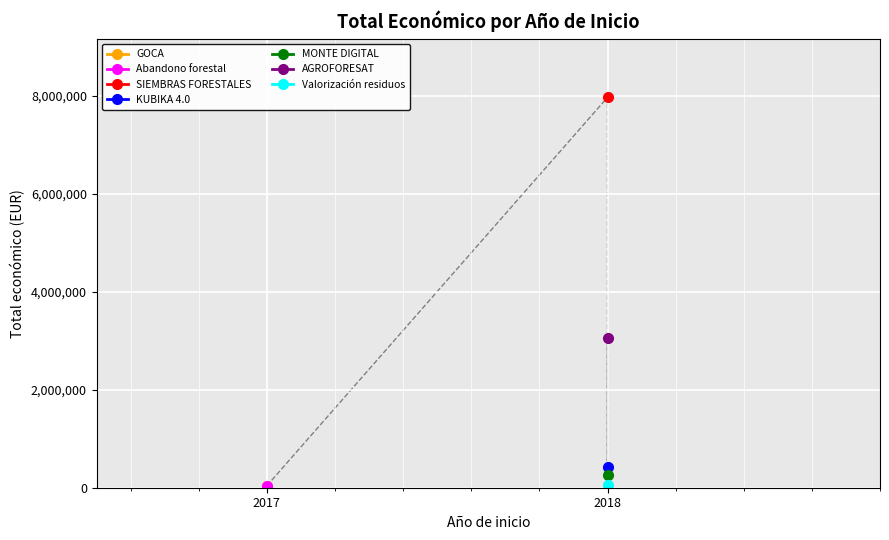

At which category does the chart reach its minimum across all series?

2017